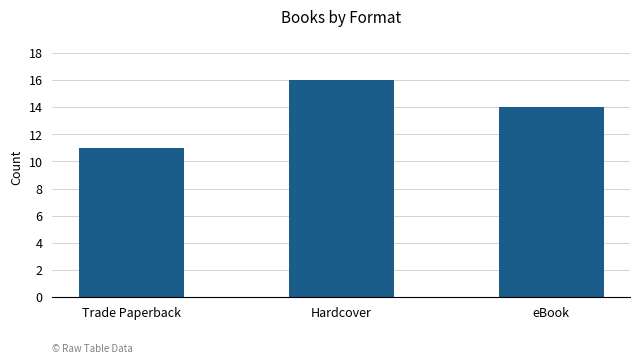

Rank the categories by value from highest to lowest.

Hardcover, eBook, Trade Paperback